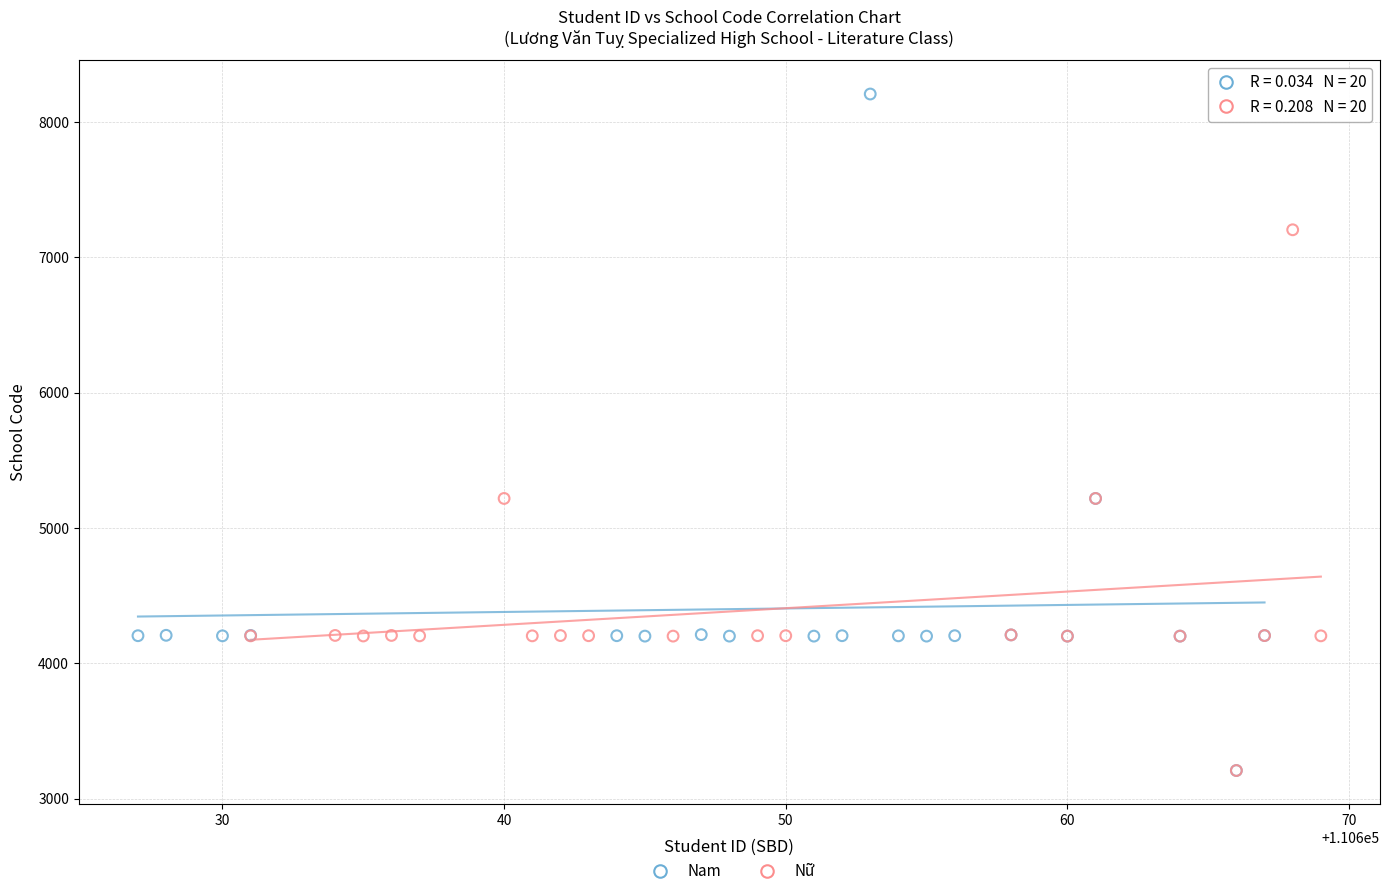

Which series contains the highest Y value?

Nam